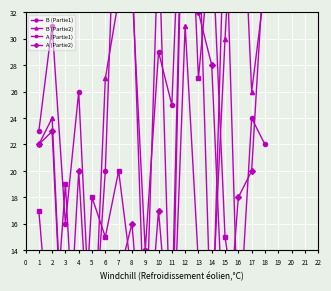

Where is the first local minimum for B (Partie1)?

3